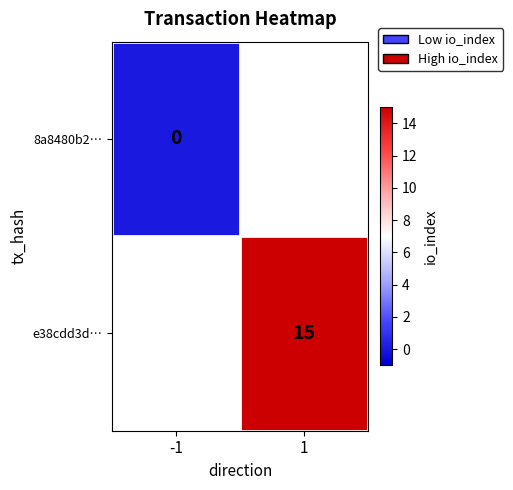

The e38cdd3d… series shows 10 at 1. True or false?

False